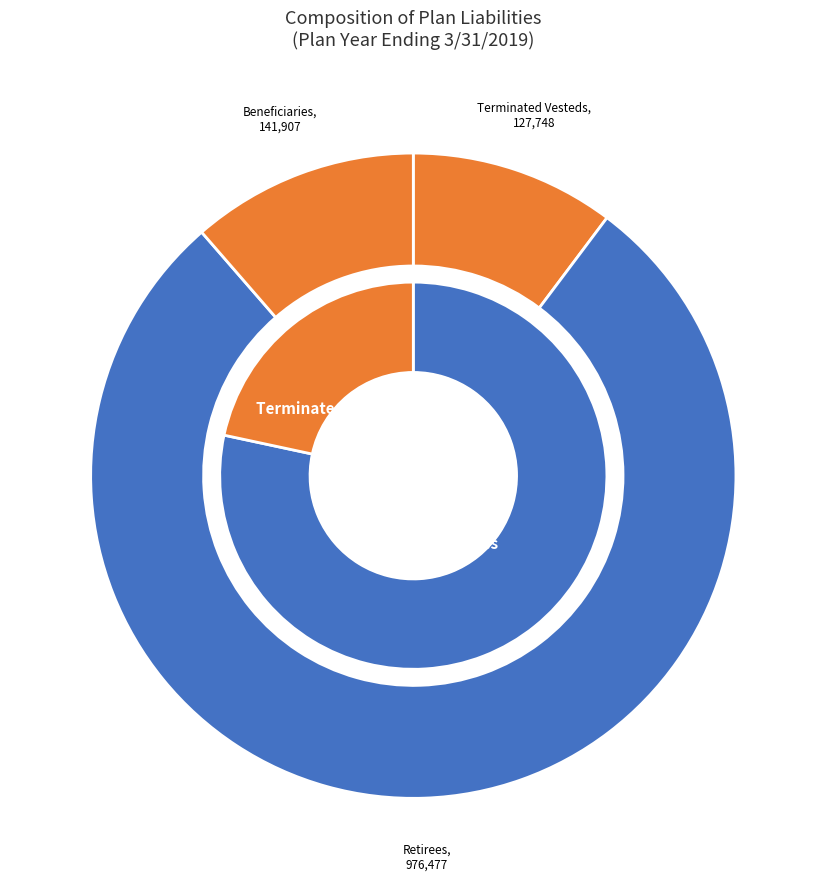

What percentage is the Beneficiaries slice, to the nearest percent?

11%